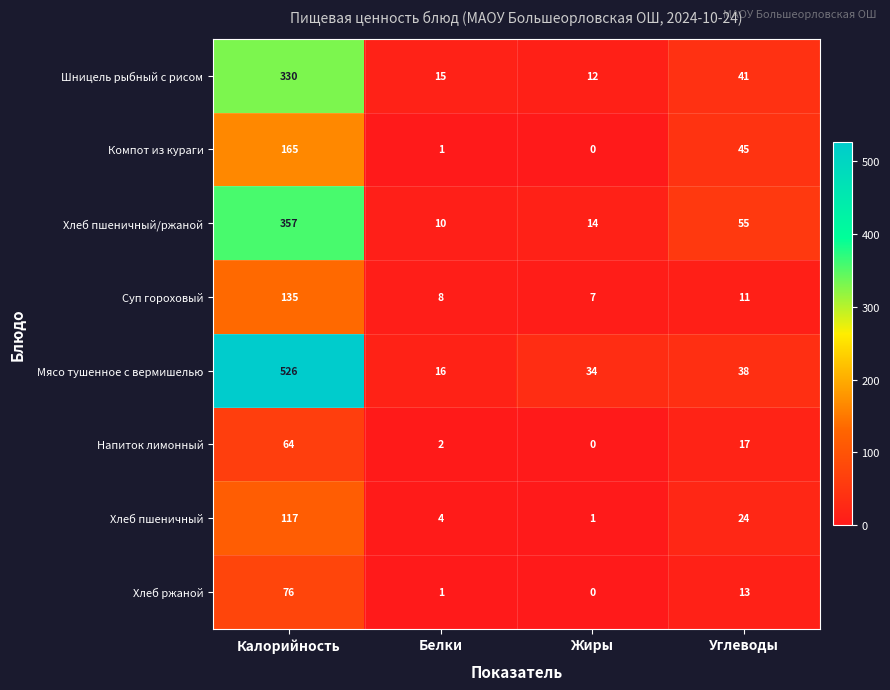

Count the number of data series in this chart.

8